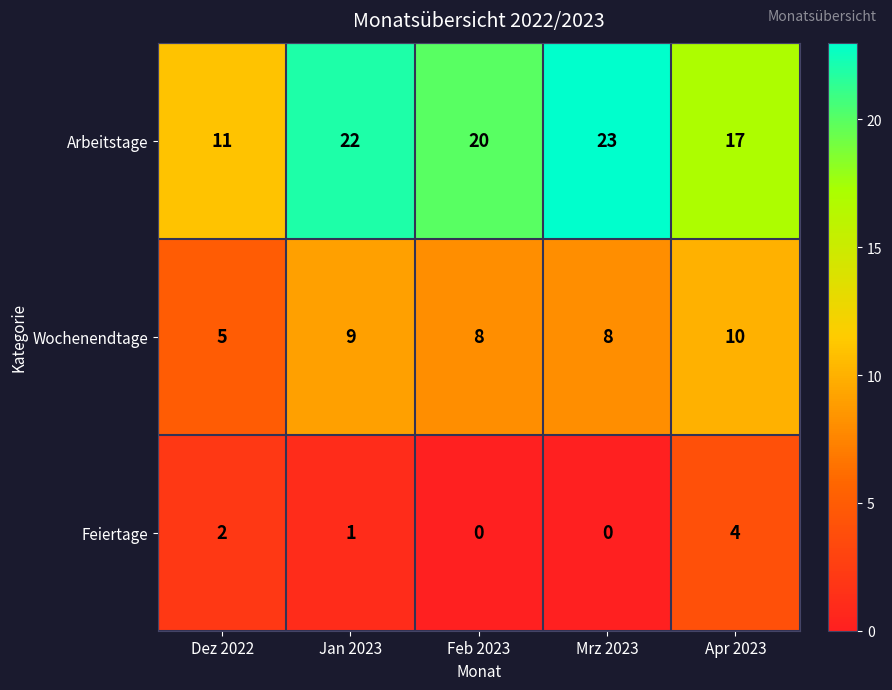

At which label does Wochenendtage first exceed 8?

Jan 2023